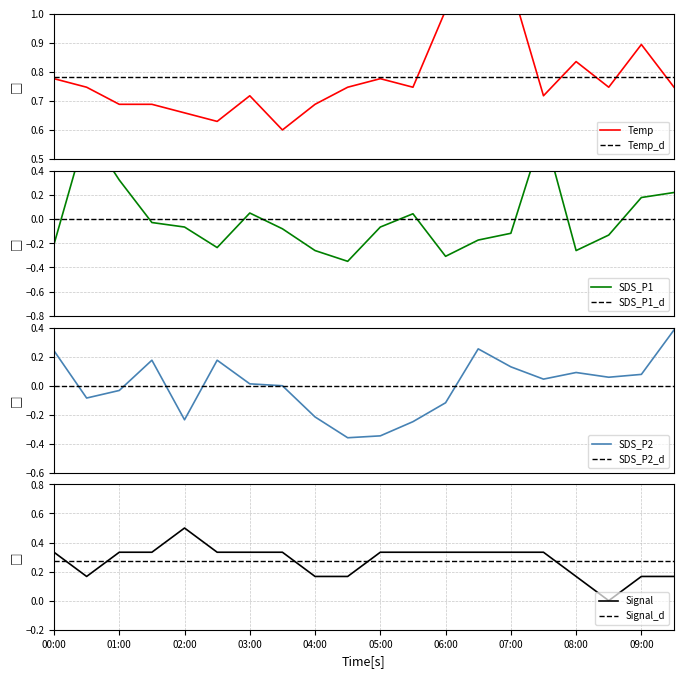

True or false: Signal has a value of 0.1 at 13.

False